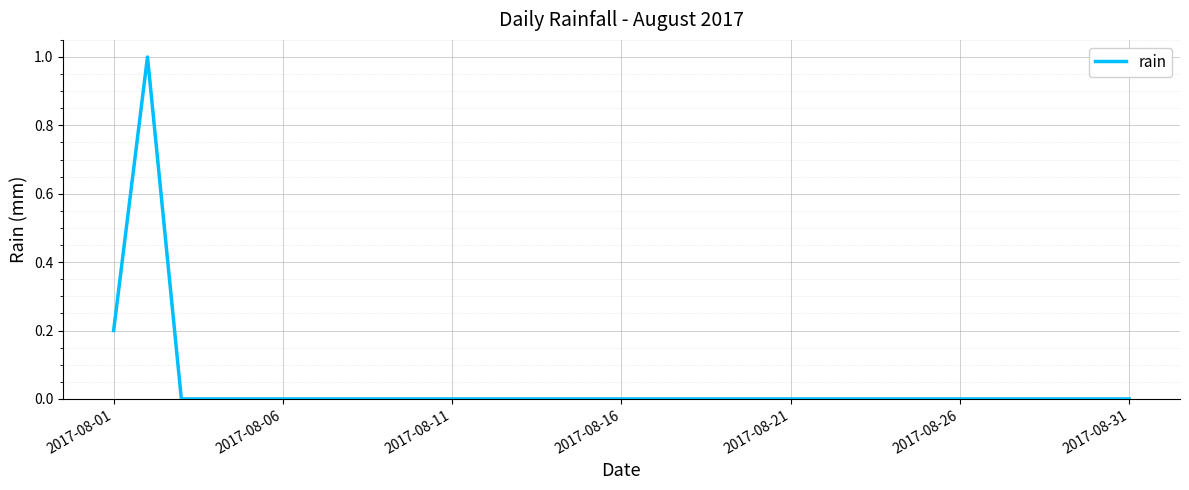

What is the greatest value displayed?

1.0